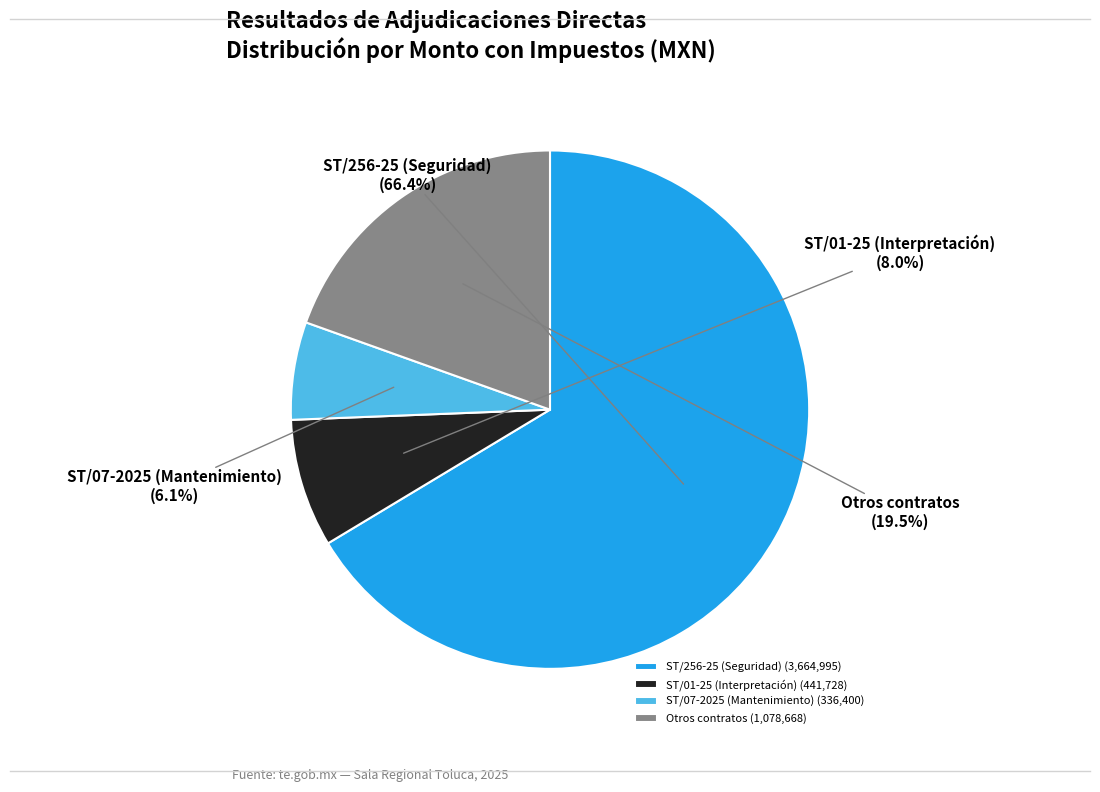

What percentage is NOT represented by ST/07-2025 (Mantenimiento)?

93.9%